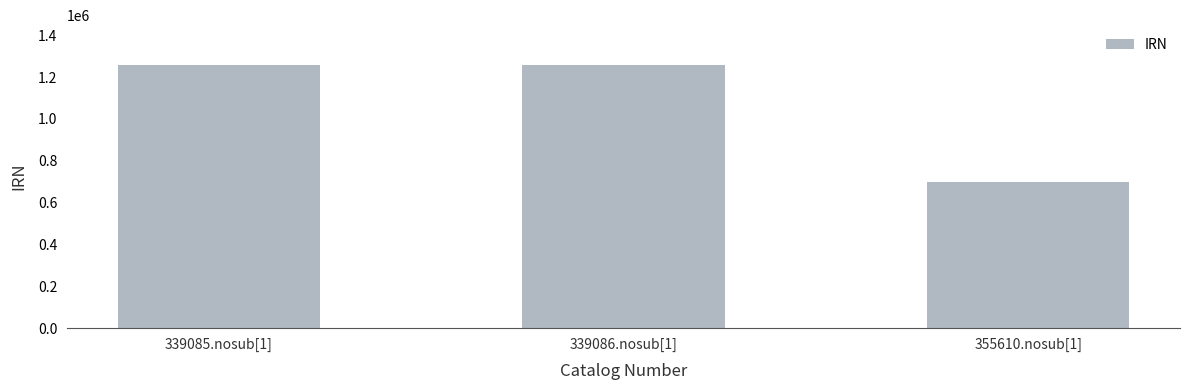

What is the label of the 3rd bar from the right?

339085.nosub[1]